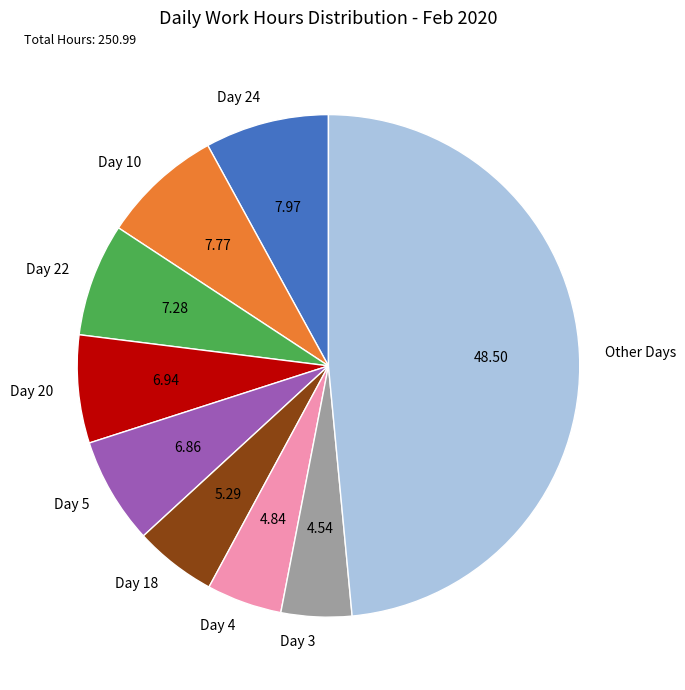

Which category has the biggest portion of the pie?

Other Days